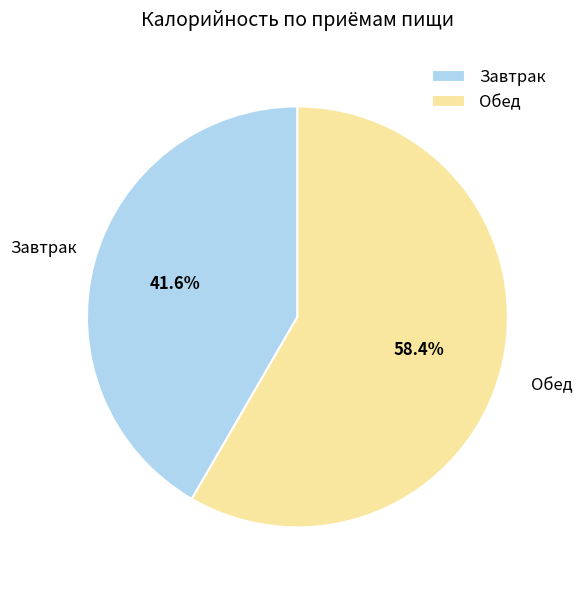

To the nearest percent, what is the difference between the Завтрак and Обед slice percentages?

17%